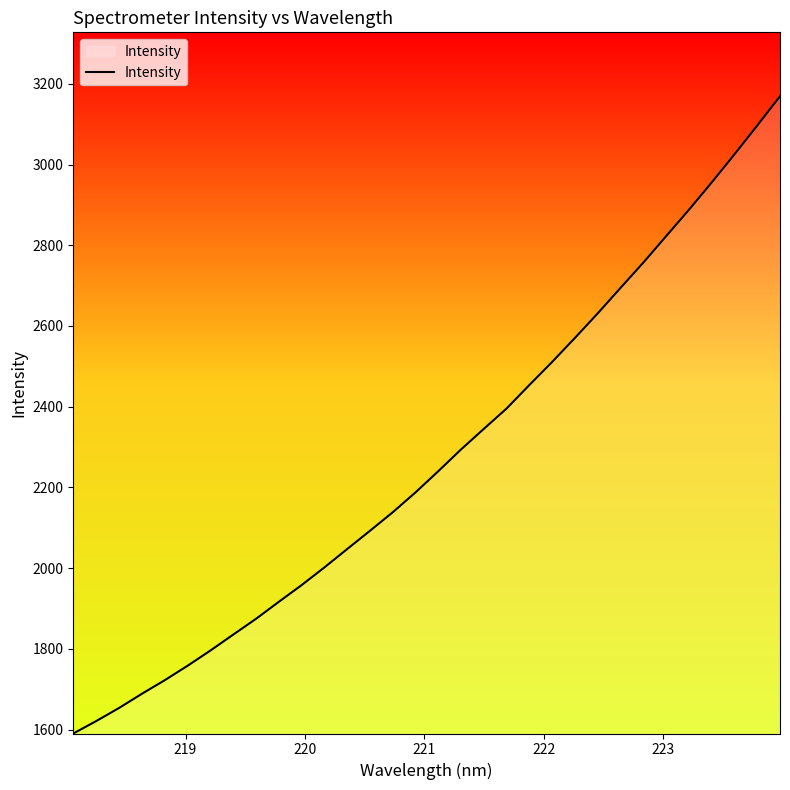

What is the minimum value shown in the chart?

1590.3